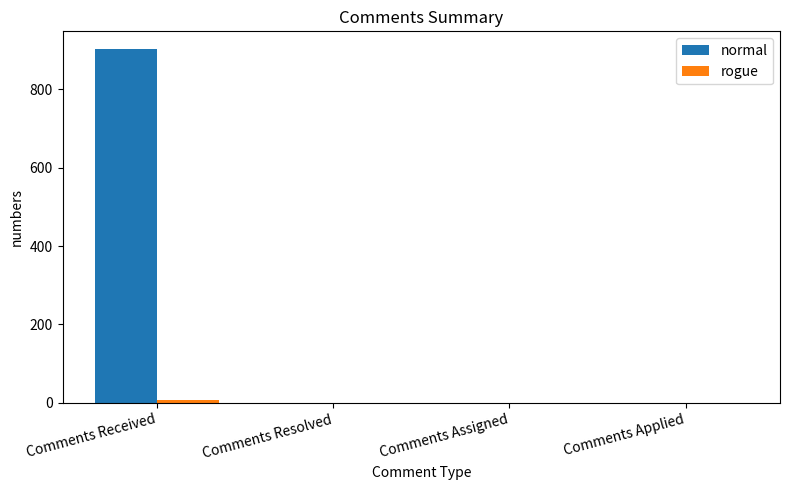

What is the sum of all normal values?

903